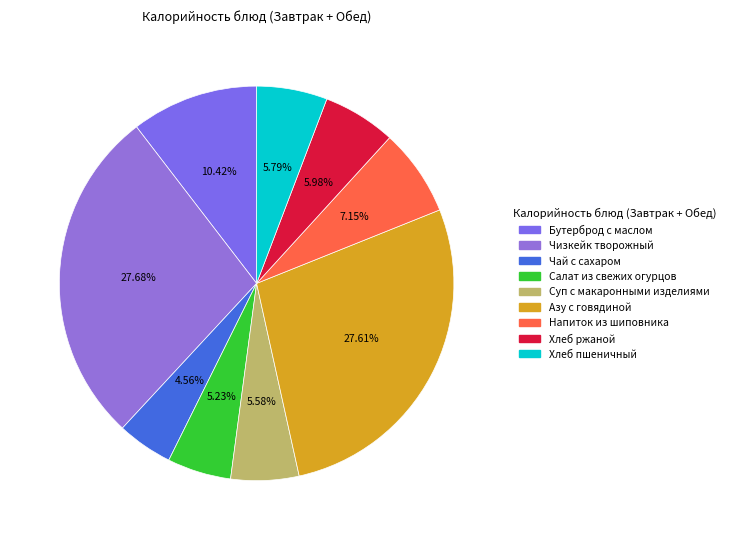

How many slices are in this pie chart?

9